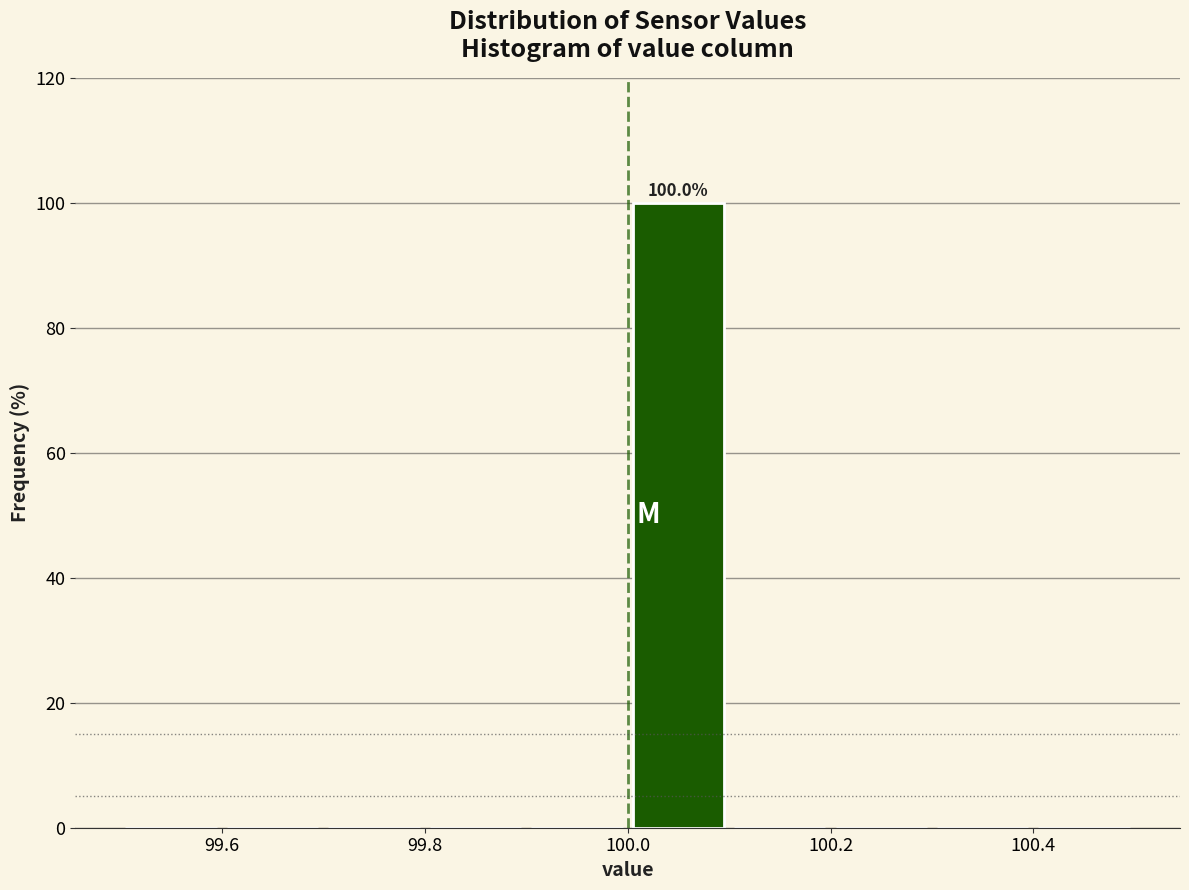

Over which range of the x-axis is the bar tallest?

100.0 to 100.1